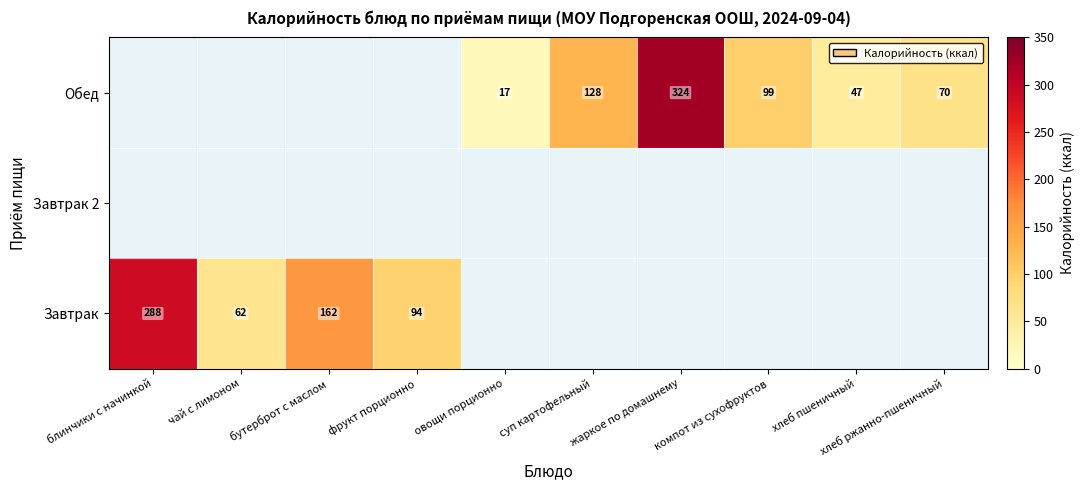

At how many categories does at least one series exceed 95?

5